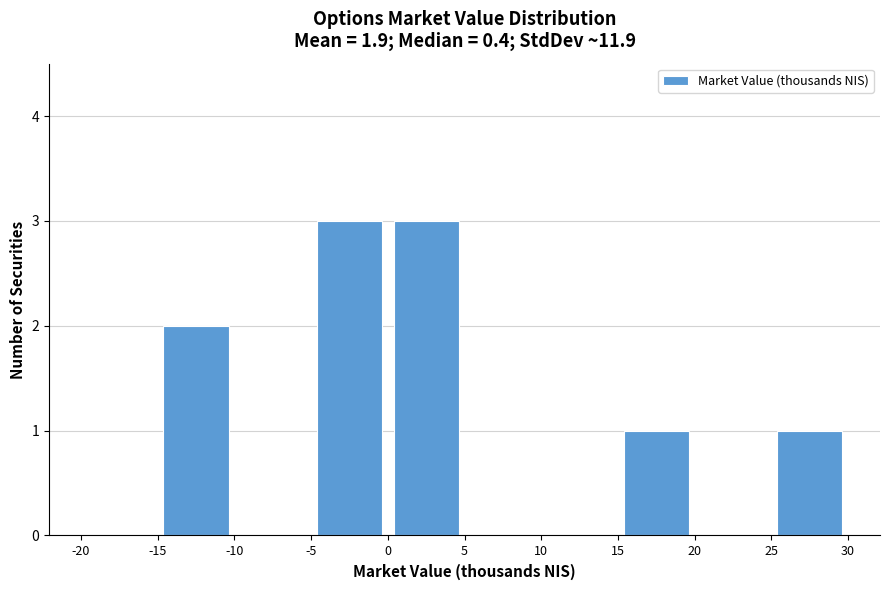

Reading left to right, transcribe this chart: for each bar, give the range it covers on the x-axis and its height. The values are not printed on the chart, so give them approximately, as read against the axis.

-20 to -15: 0
-15 to -10: 2
-10 to -5: 0
-5 to 0: 3
0 to 5: 3
5 to 10: 0
10 to 15: 0
15 to 20: 1
20 to 25: 0
25 to 30: 1